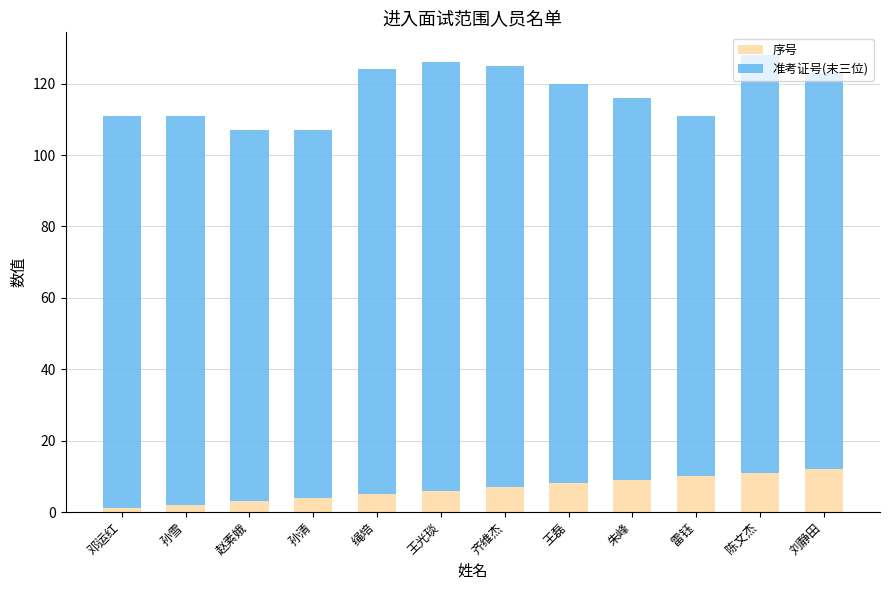

What is the maximum value for 序号?

12